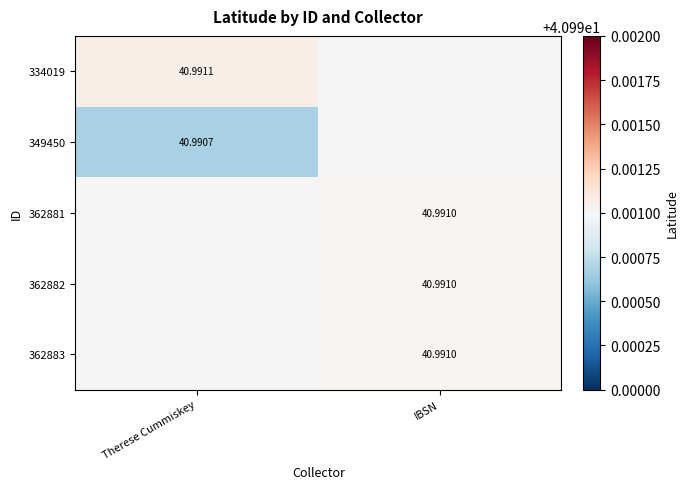

How many values in the 362882 series exceed 40?

1